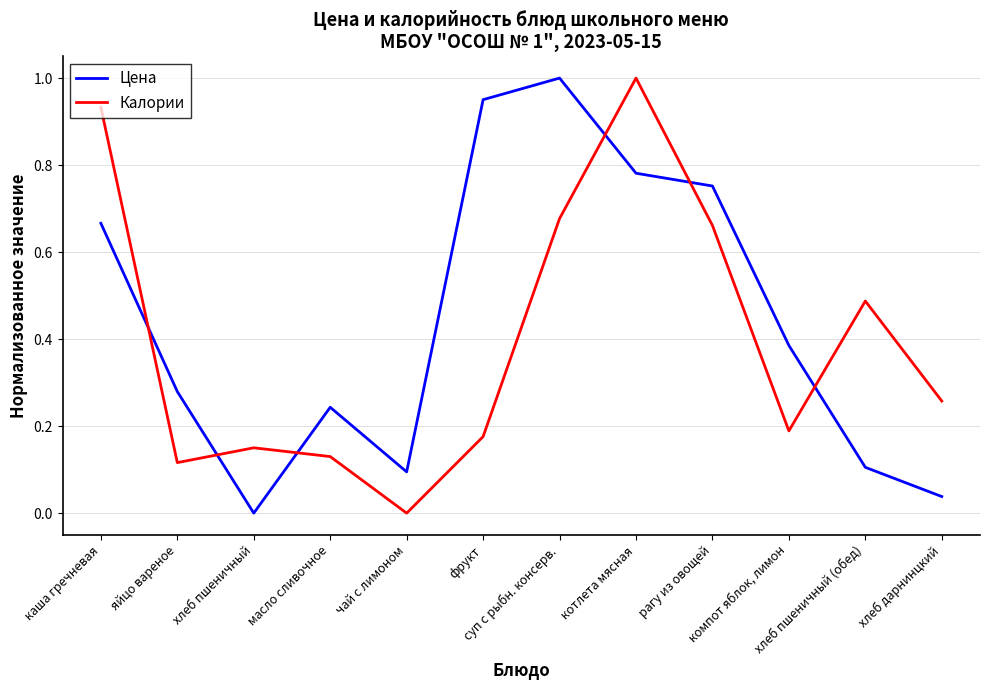

Rank the categories by Калории value from highest to lowest.

котлета мясная, каша гречневая, суп с рыбн. консерв., рагу из овощей, хлеб пшеничный (обед), хлеб дарнинцкий, компот яблок, лимон, фрукт, хлеб пшеничный, масло сливочное, яйцо вареное, чай с лимоном